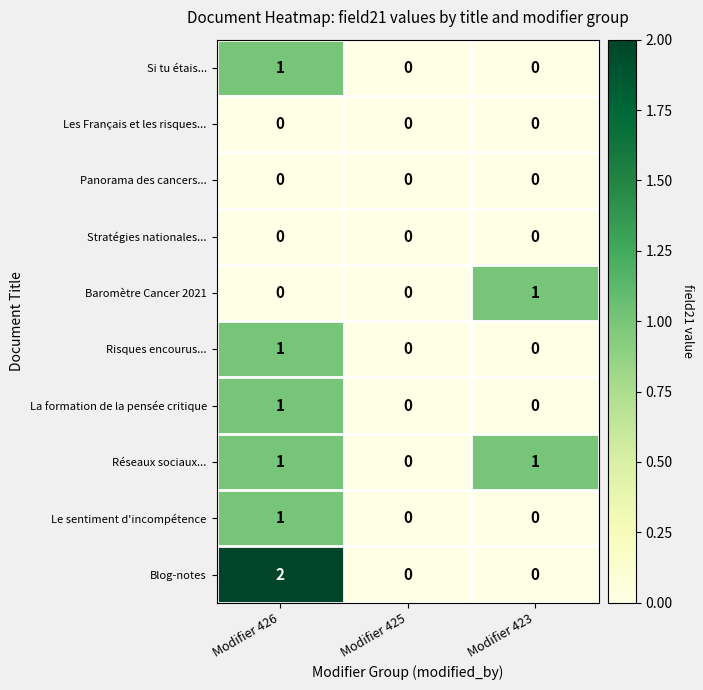

Is it true that Baromètre Cancer 2021 equals 2 at Modifier 423?

False